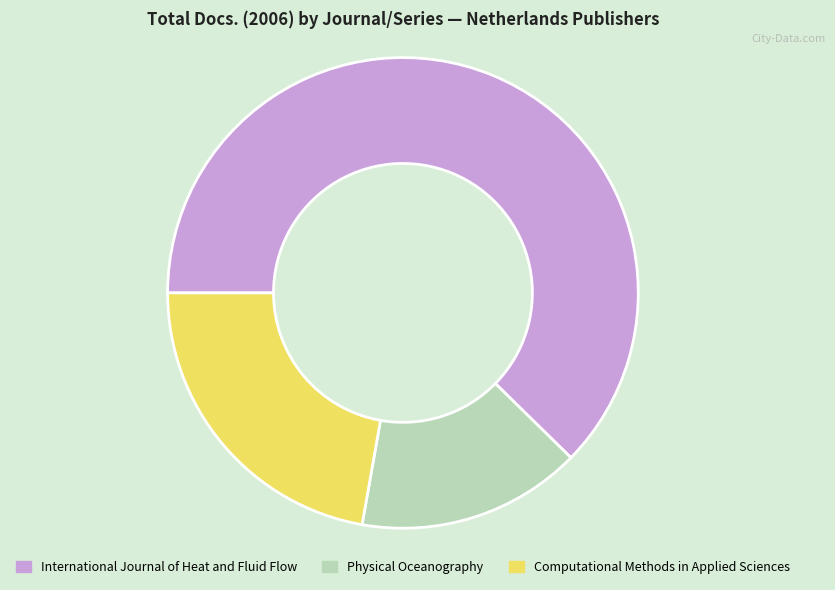

Is it true that Computational Methods in Applied Sciences is 29% of the pie?

False